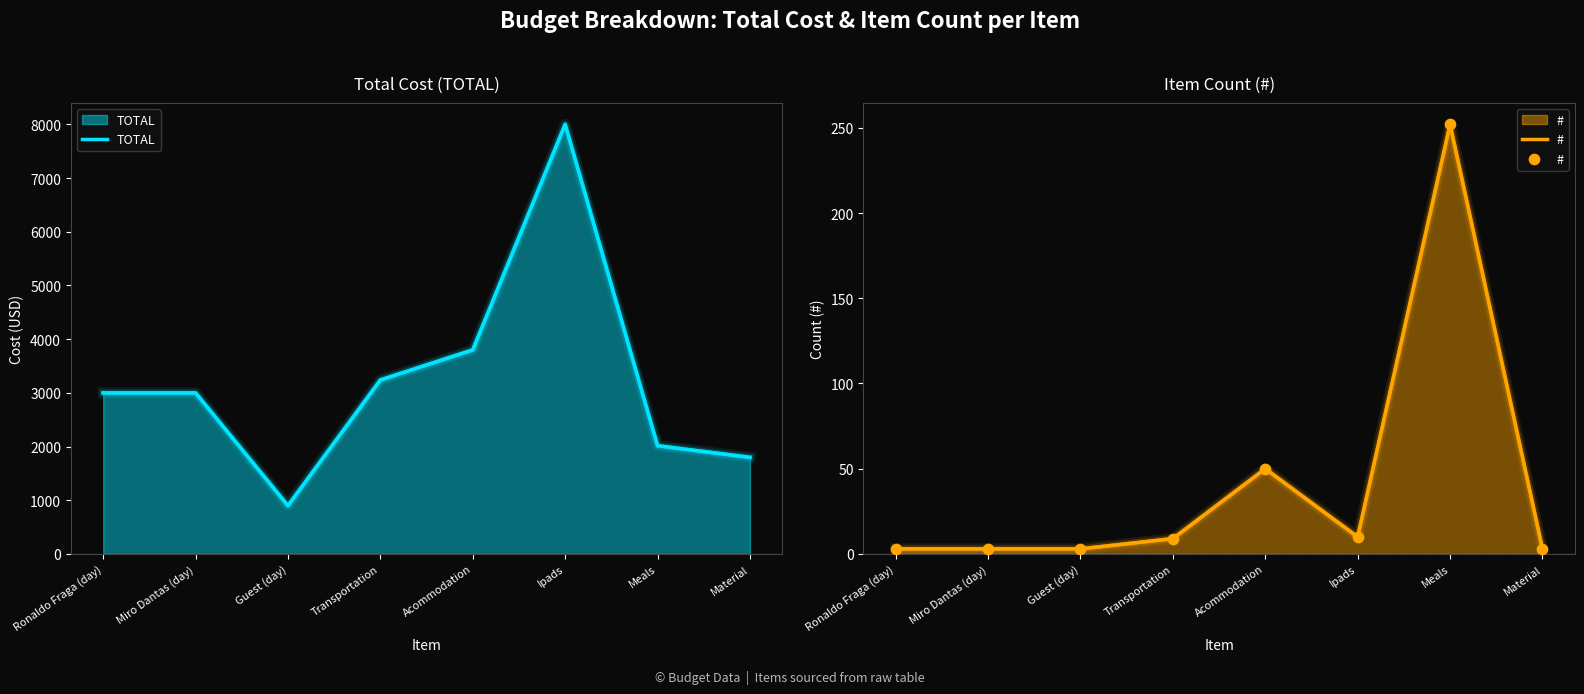

At how many categories does at least one series exceed 7285?

1